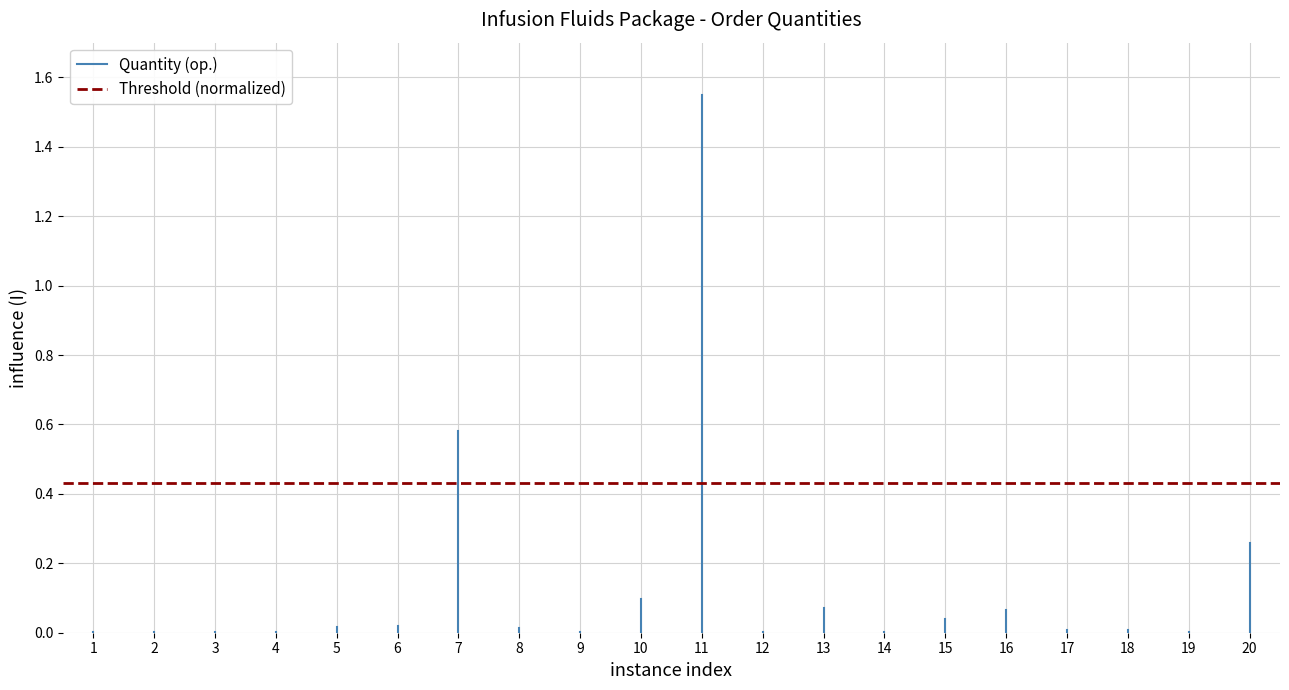

What is the spread (max minus min) of values at 2?

0.4